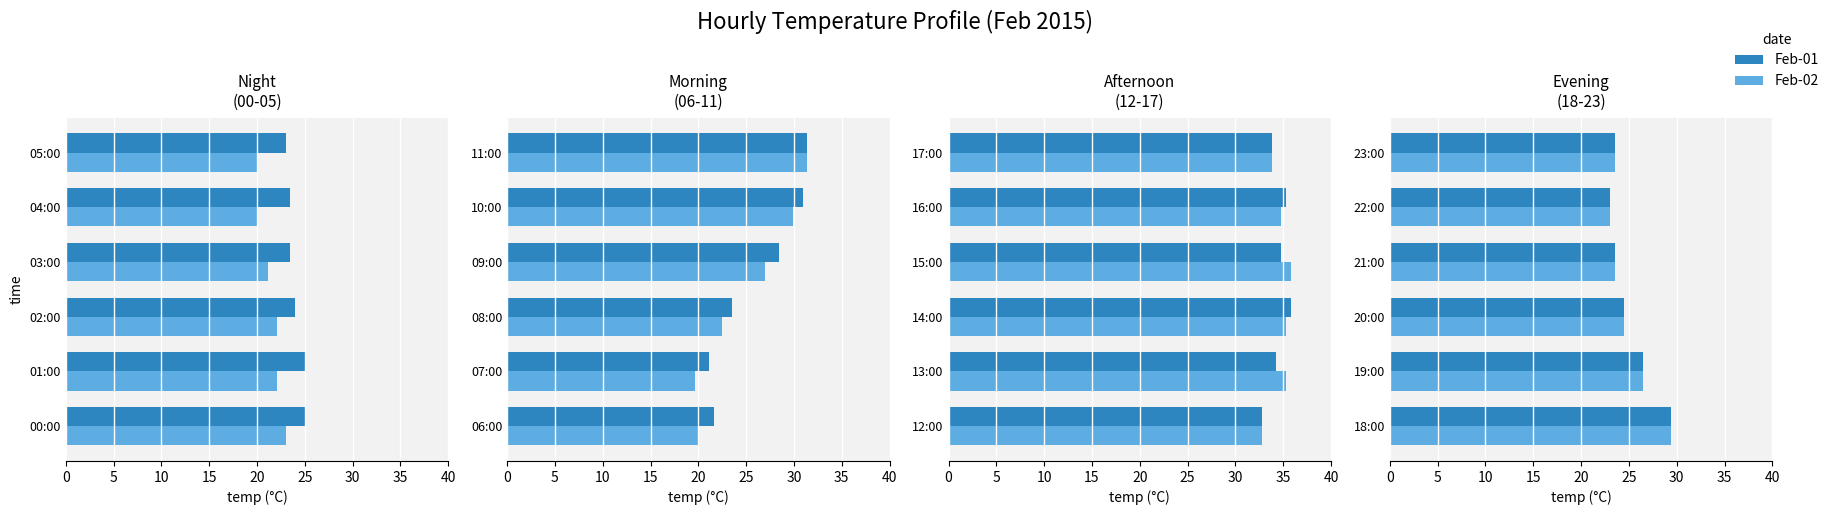

The value of Feb-02 at 18:00 is 29.4. True or false?

True